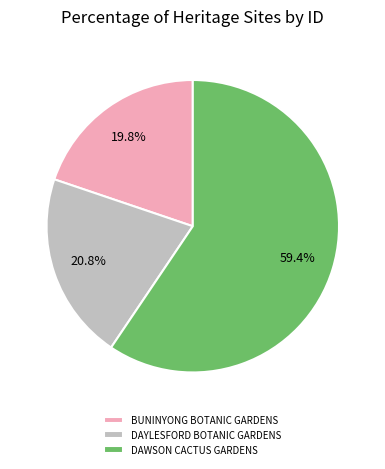

Which category has the biggest portion of the pie?

DAWSON CACTUS GARDENS